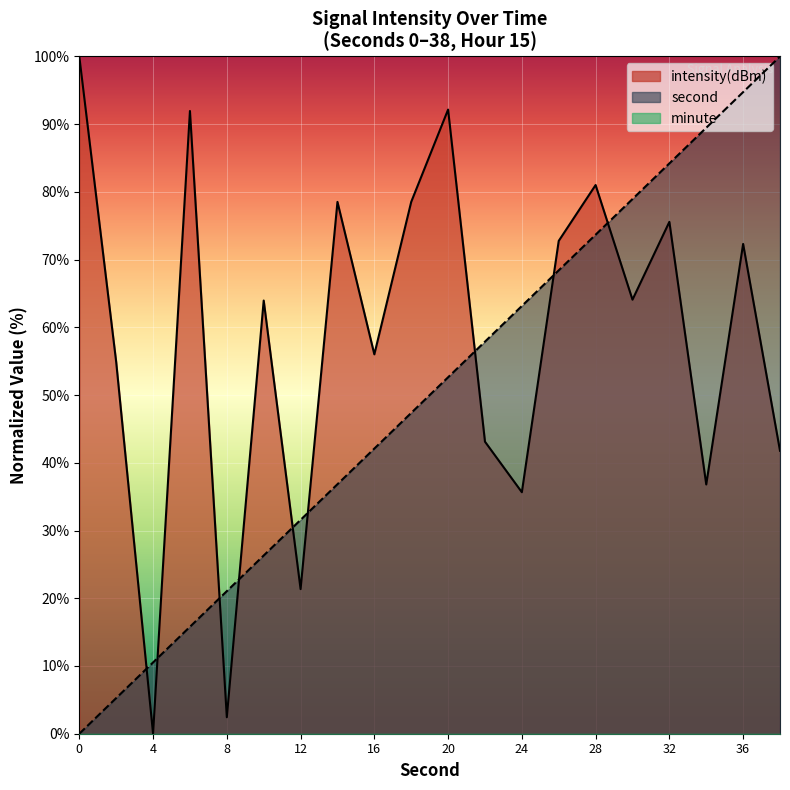

How many interior local valleys does the intensity series have?

7